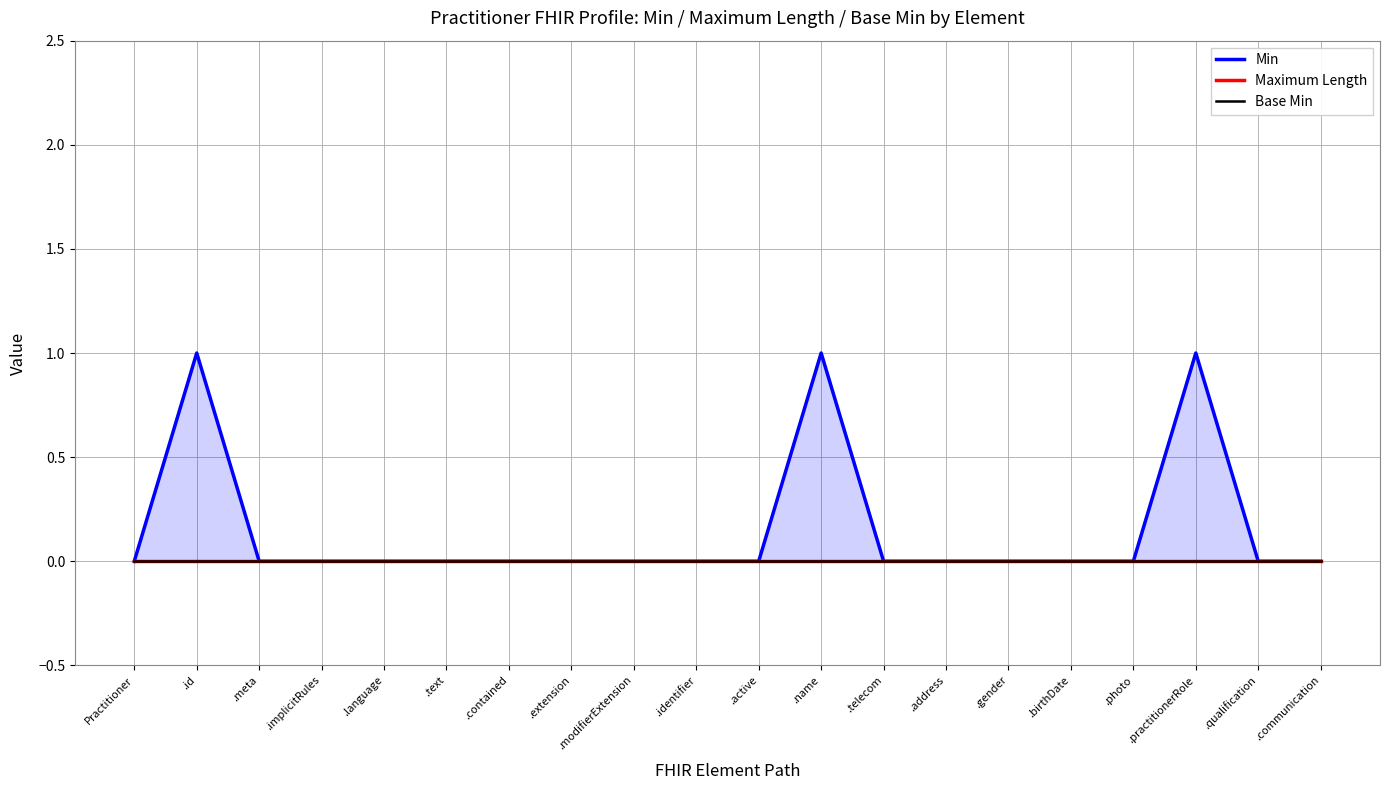

What is the difference between the maximum and minimum values in the Min series?

1